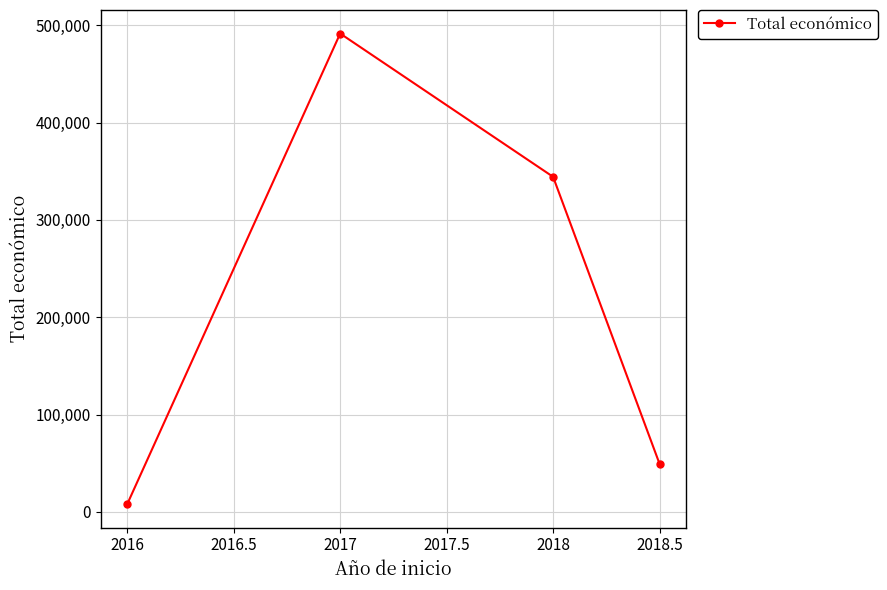

Between 2016 and 2017, which is larger?

2017